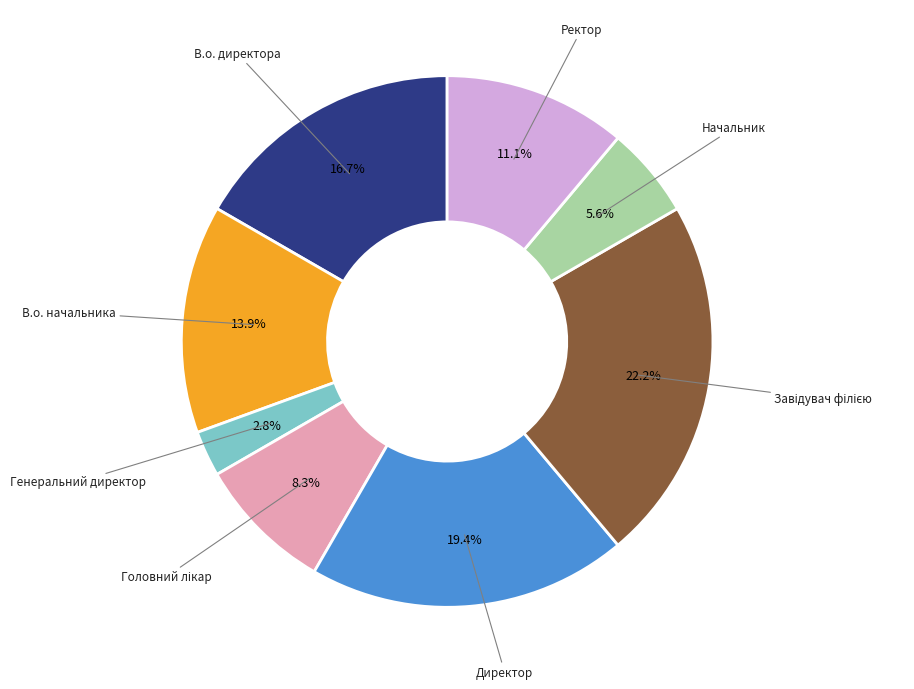

Is there any slice that represents more than half of the pie?

No